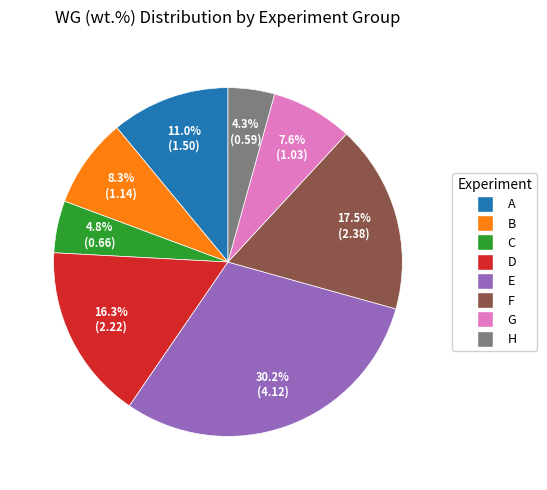

Is there any slice that represents more than half of the pie?

No